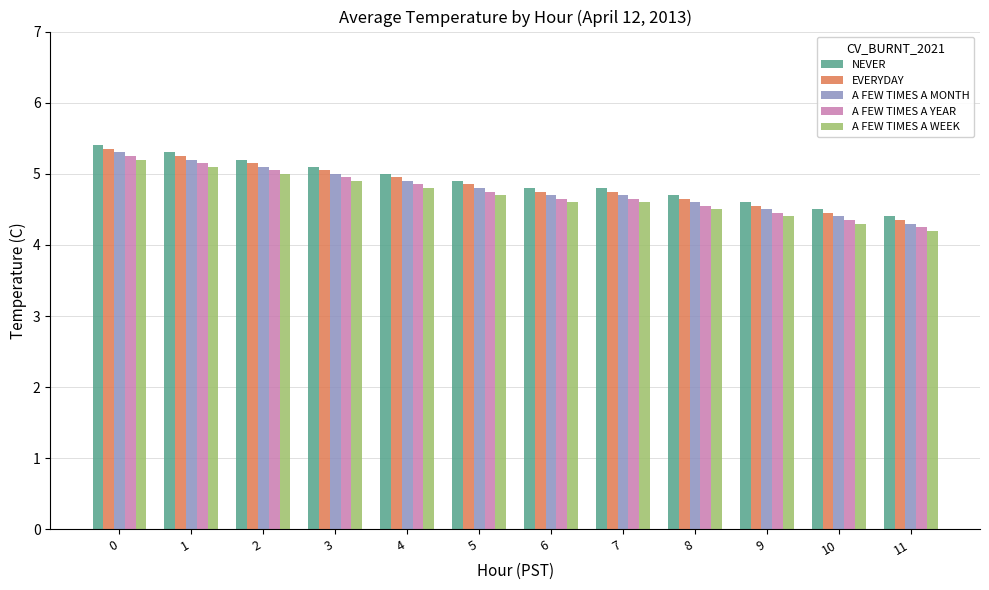

What is the difference between the maximum and second lowest values in the NEVER series?

0.9